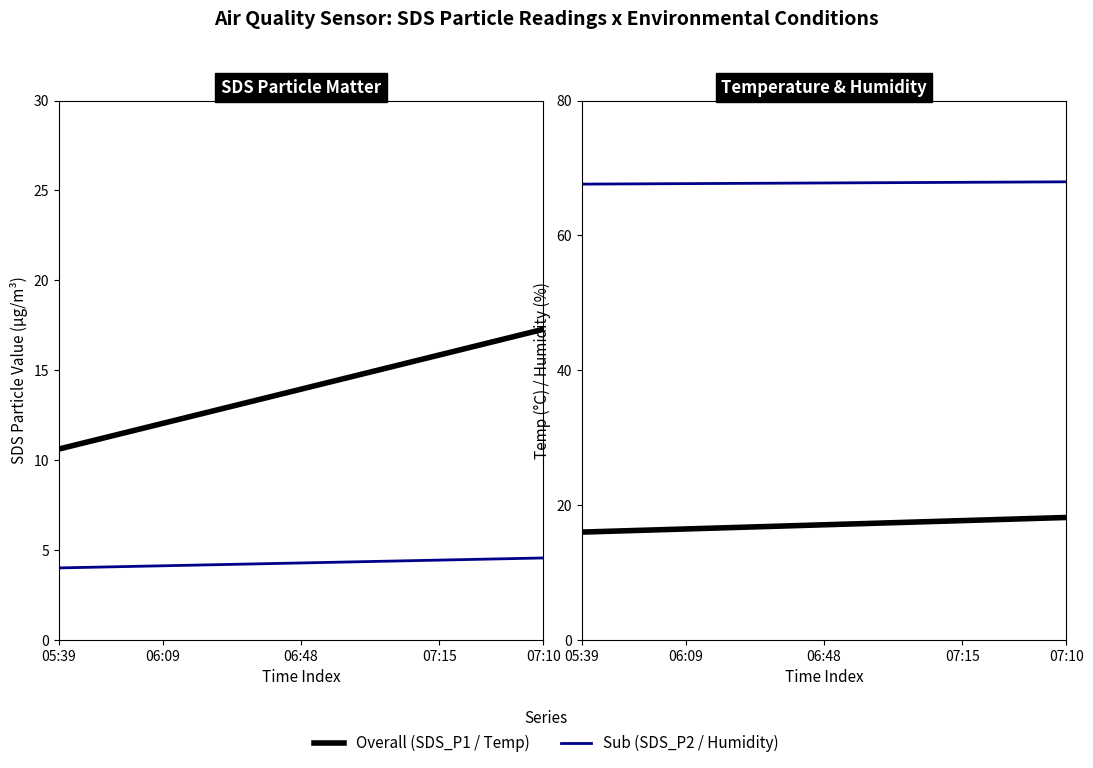

True or false: Humidity and Temp cross at least once.

False